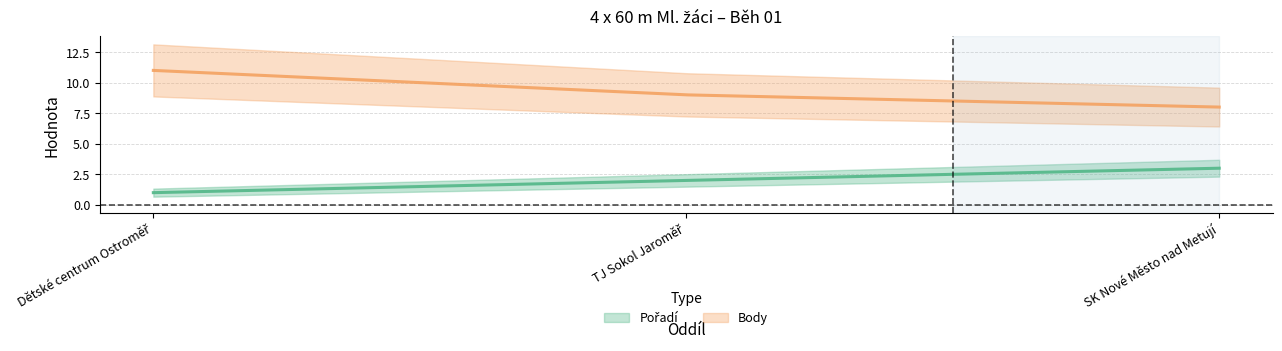

Is this an area chart (filled region under the line)?

No